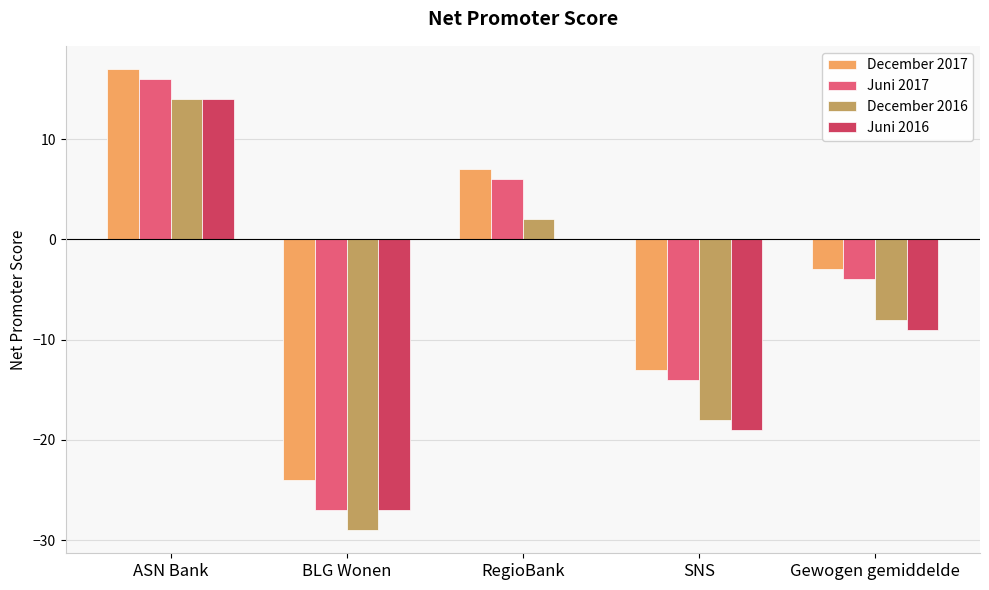

Does the chart contain stacked bars?

No